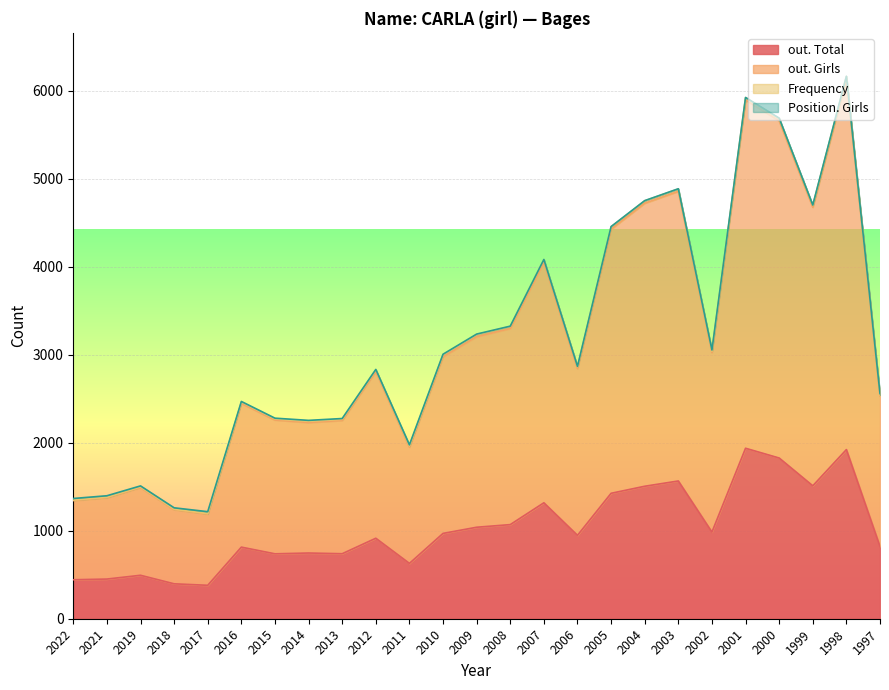

What is the spread (max minus min) of values at 2010?

2008